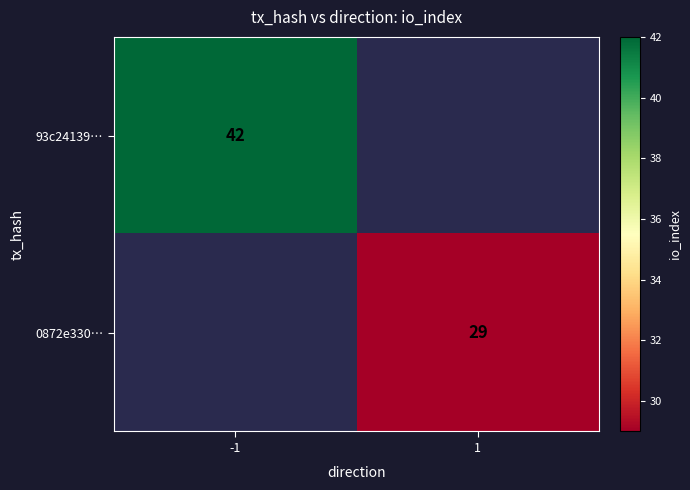

Is the value of 93c24139… at -1 greater than the value of 0872e330… at 1?

Yes